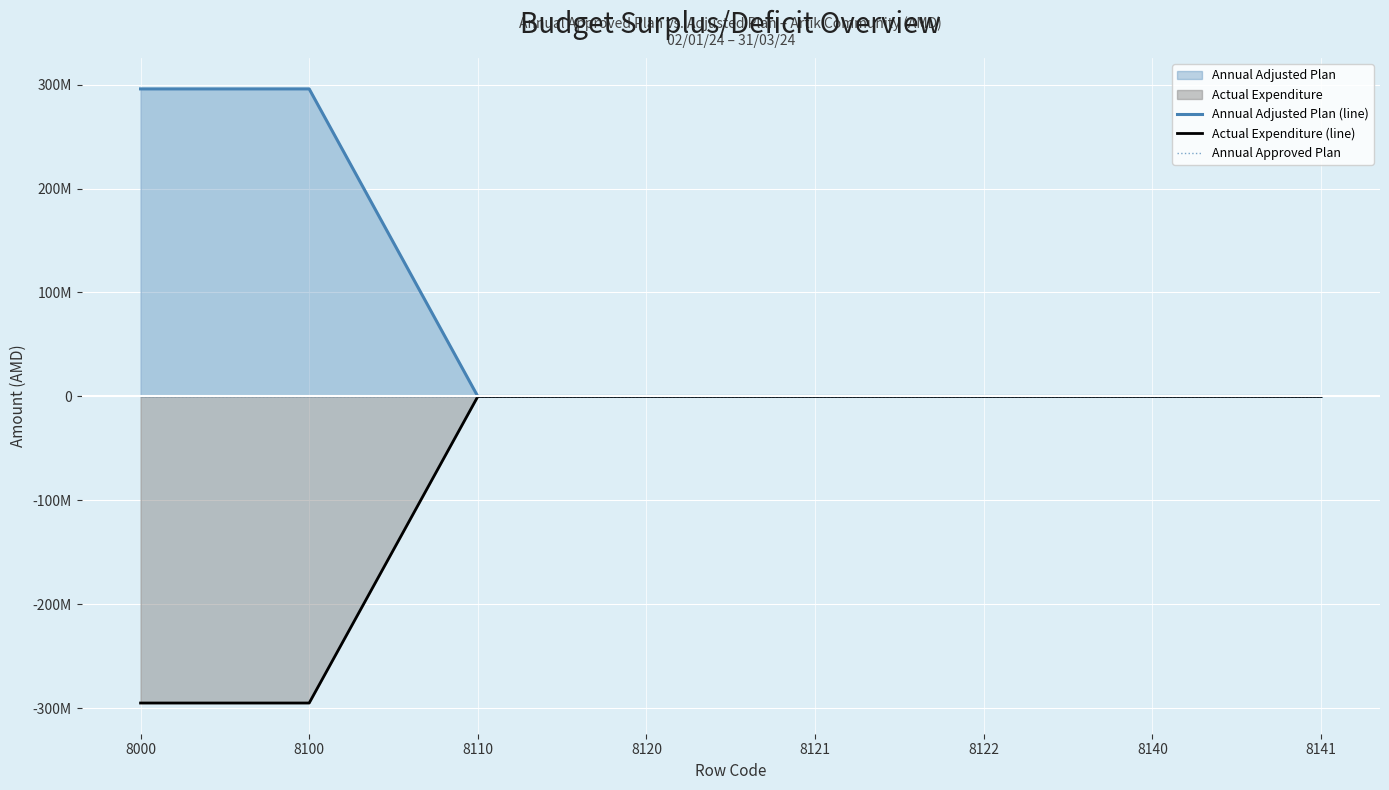

Which series has the largest range (max minus min)?

Annual Adjusted Plan (line)